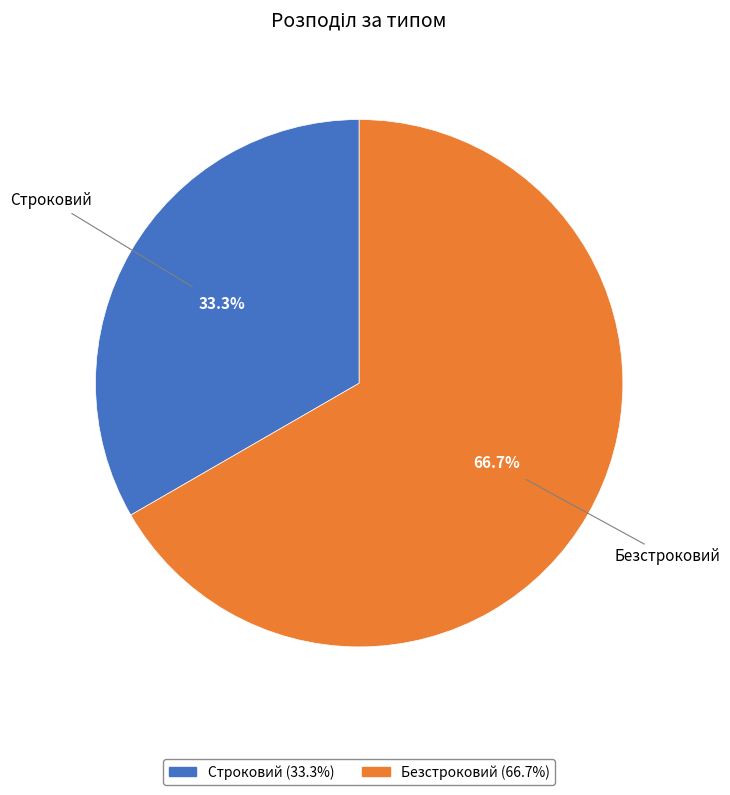

Rank the categories by value from highest to lowest.

Безстроковий, Строковий